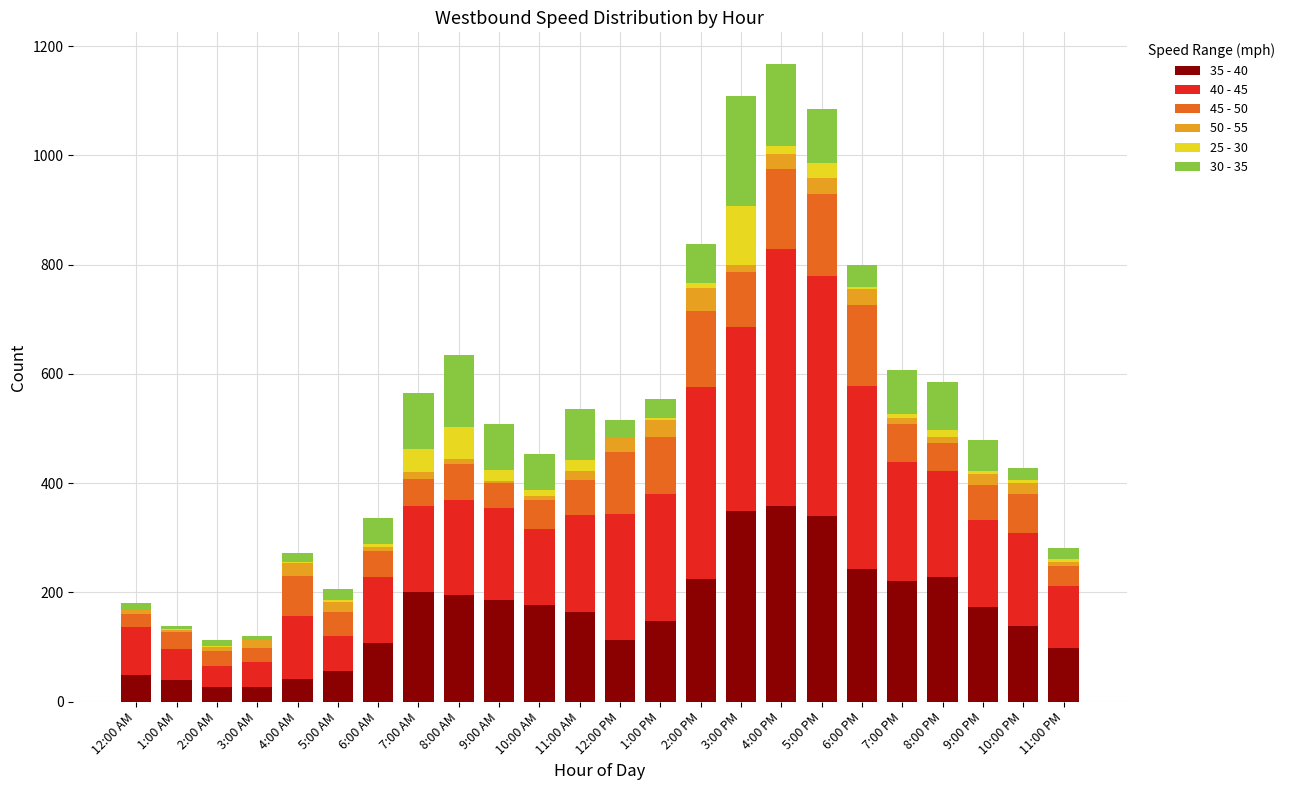

True or false: 35 - 40 has a value of 243 at 6:00 PM.

True